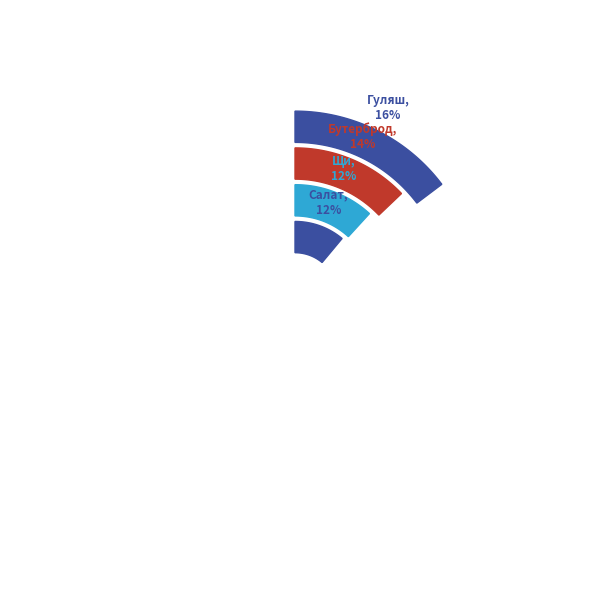

Does Чай с лимоном represent more than half of the total?

No